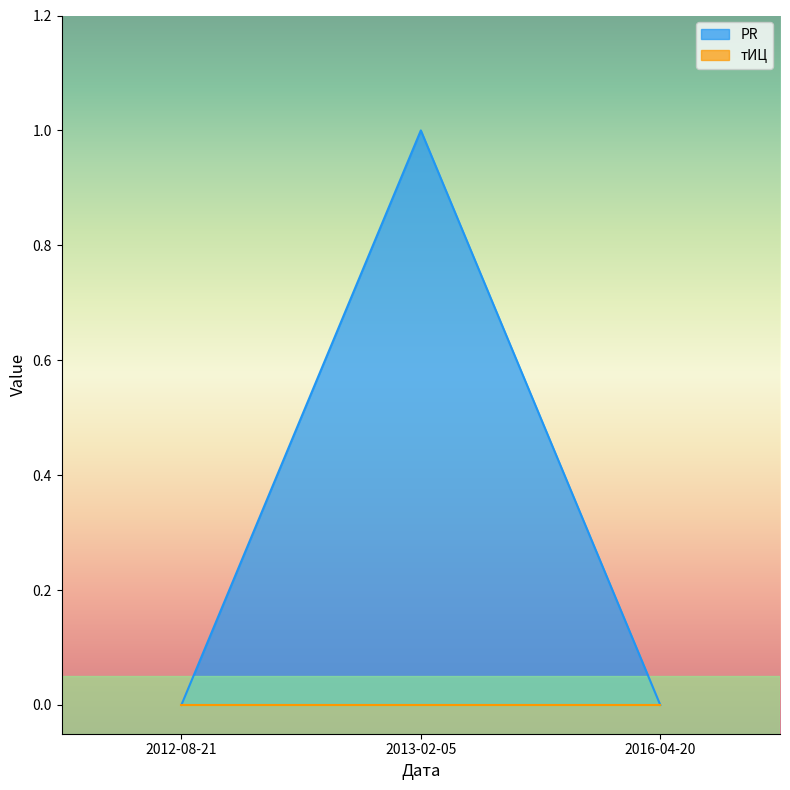

Rank the categories by value from lowest to highest.

2012-08-21, 2016-04-20, 2013-02-05